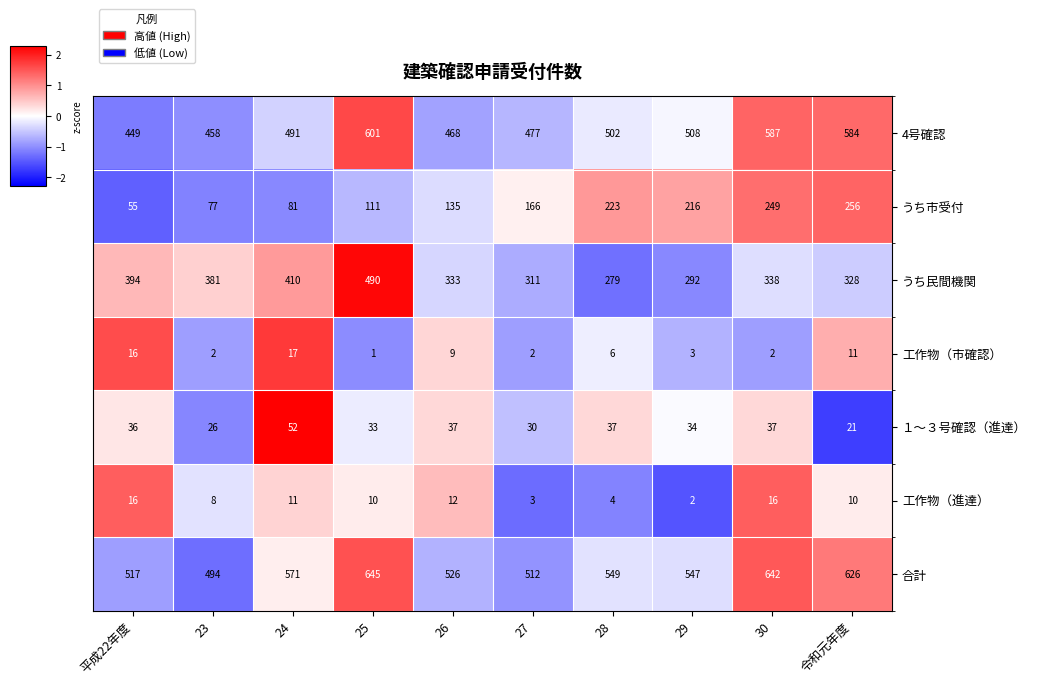

At which category does the chart reach its peak across all series?

25